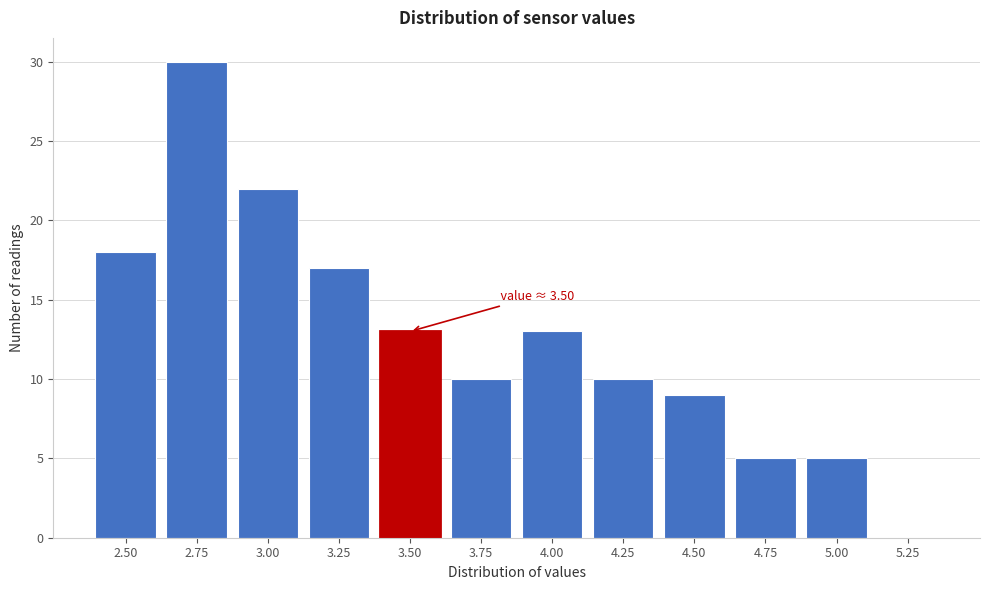

Reading left to right, transcribe all the data shown in this chart.

2.50=18	2.75=30	3.00=22	3.25=17	3.50=13	3.75=10	4.00=13	4.25=10	4.50=9	4.75=5	5.00=5	5.25=0